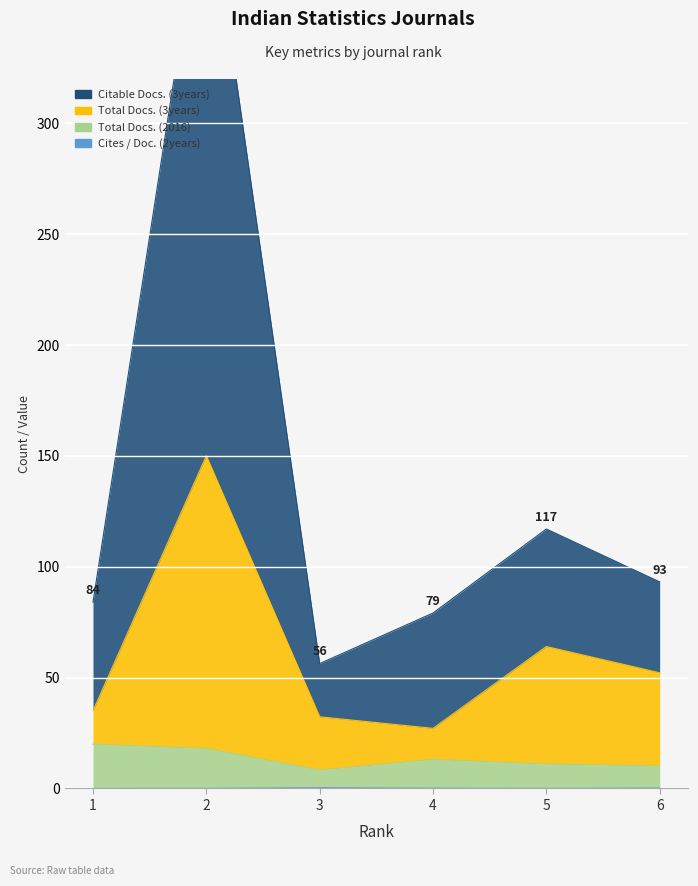

Which label corresponds to the largest value in the chart?

2